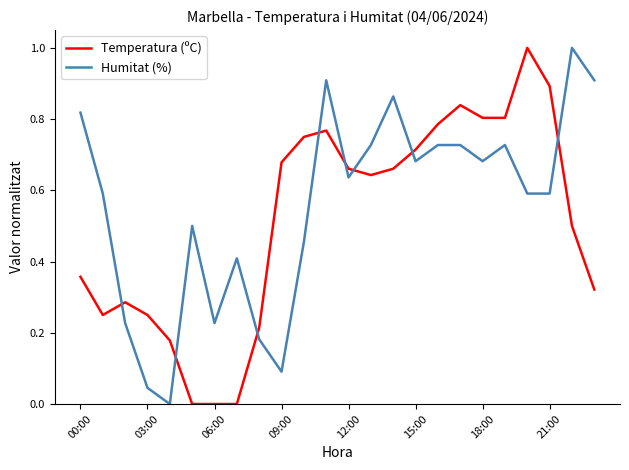

What is the highest value of the Temperatura (ºC) series?

1.0